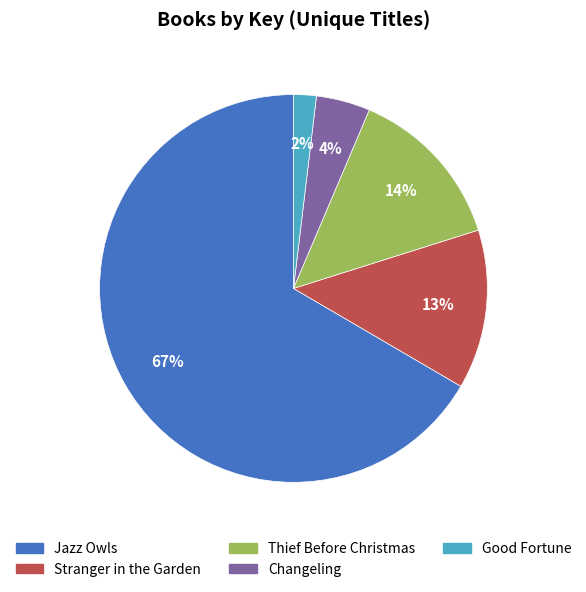

What percentage is the Good Fortune slice, to the nearest percent?

2%